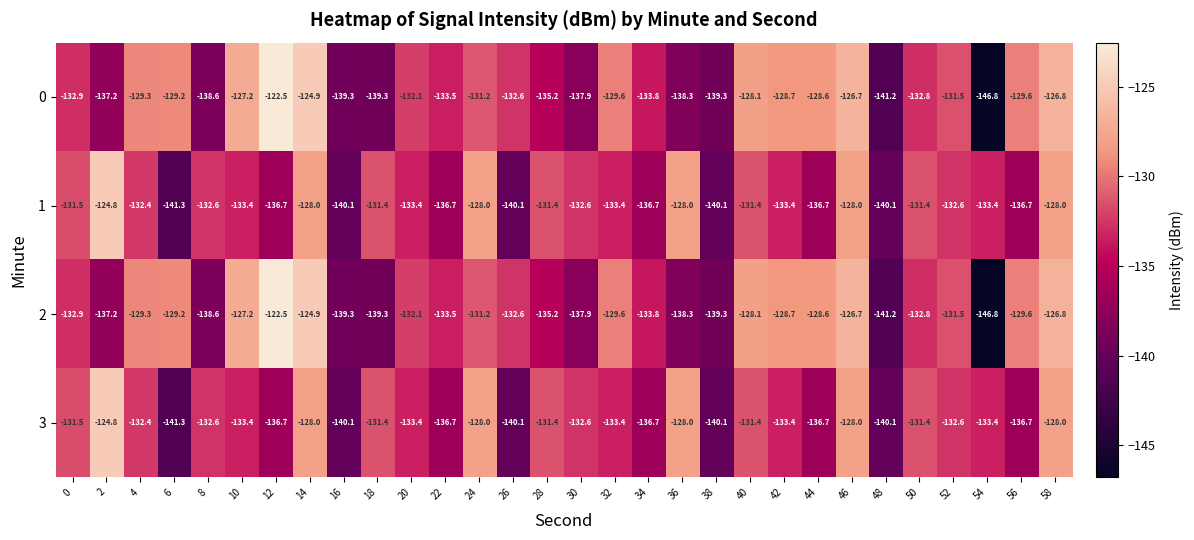

The 2 series shows -159.3 at 12. True or false?

False